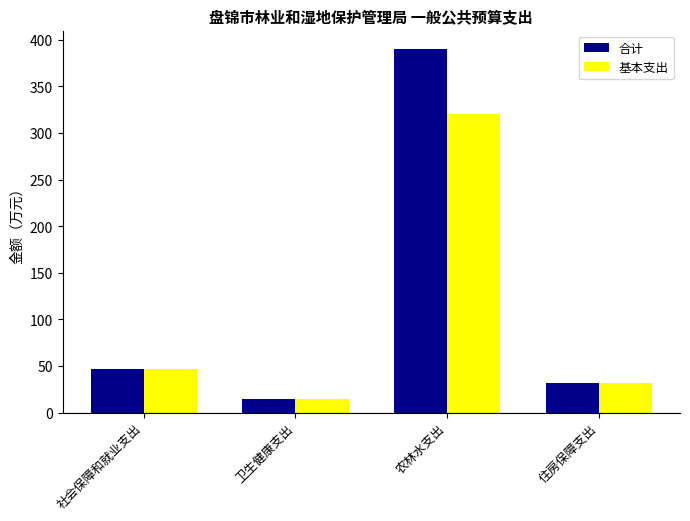

What is the maximum value for 基本支出?

320.0